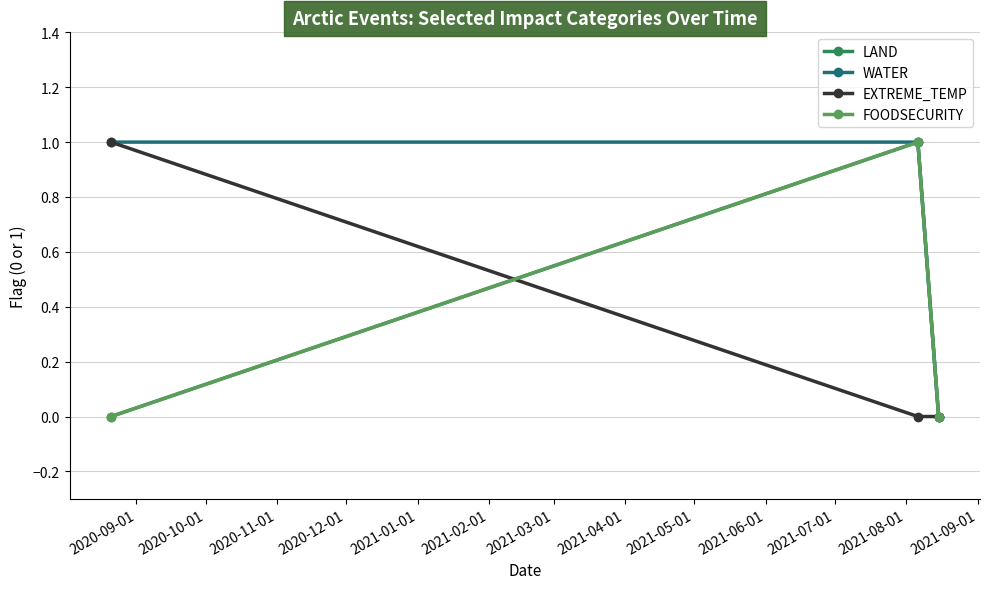

How many LAND values are between 0 and 1?

3